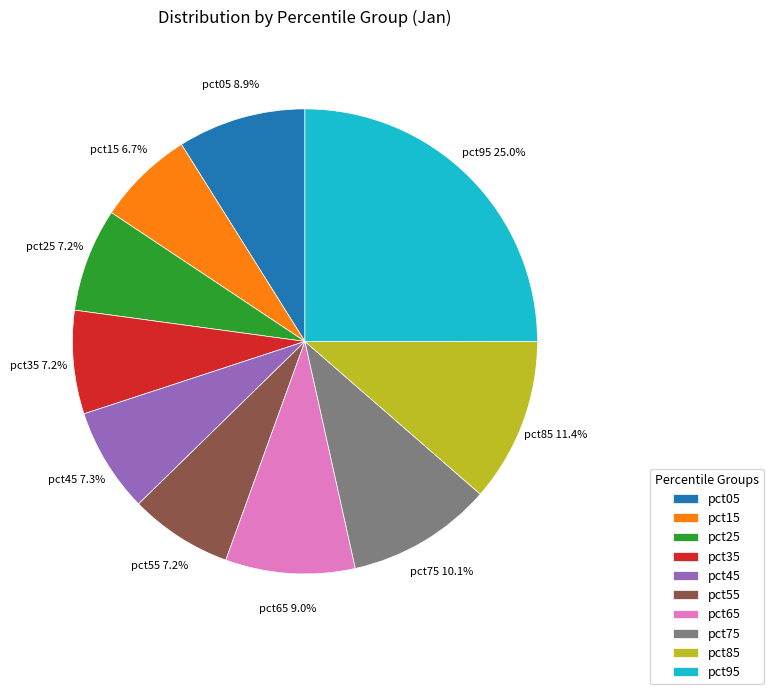

Is the sum of pct45 and pct95 greater than half?

No